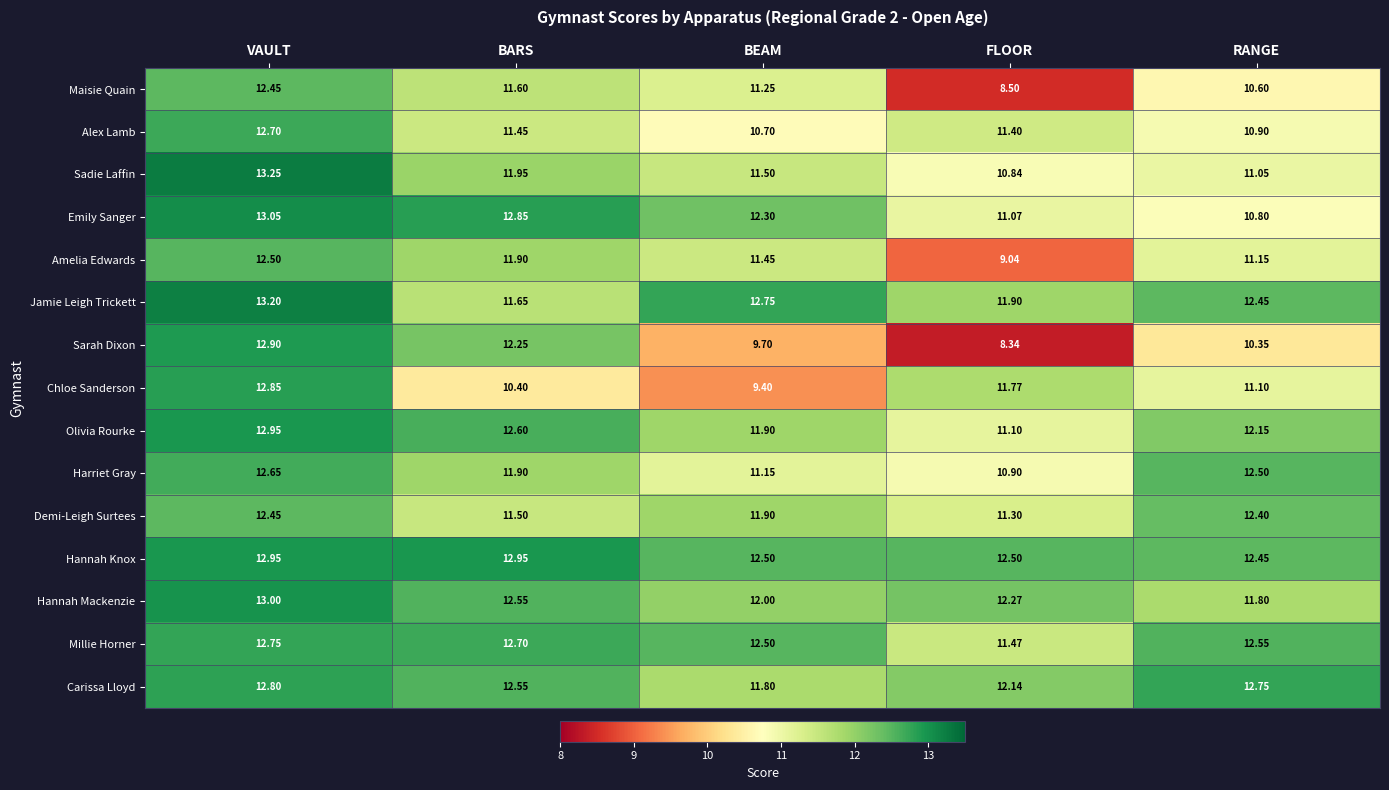

At which category does the chart reach its minimum across all series?

FLOOR